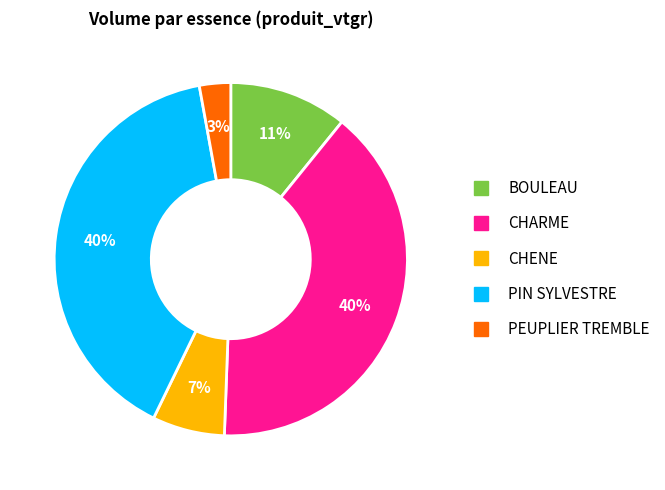

To the nearest percent, what is the average slice percentage?

20%